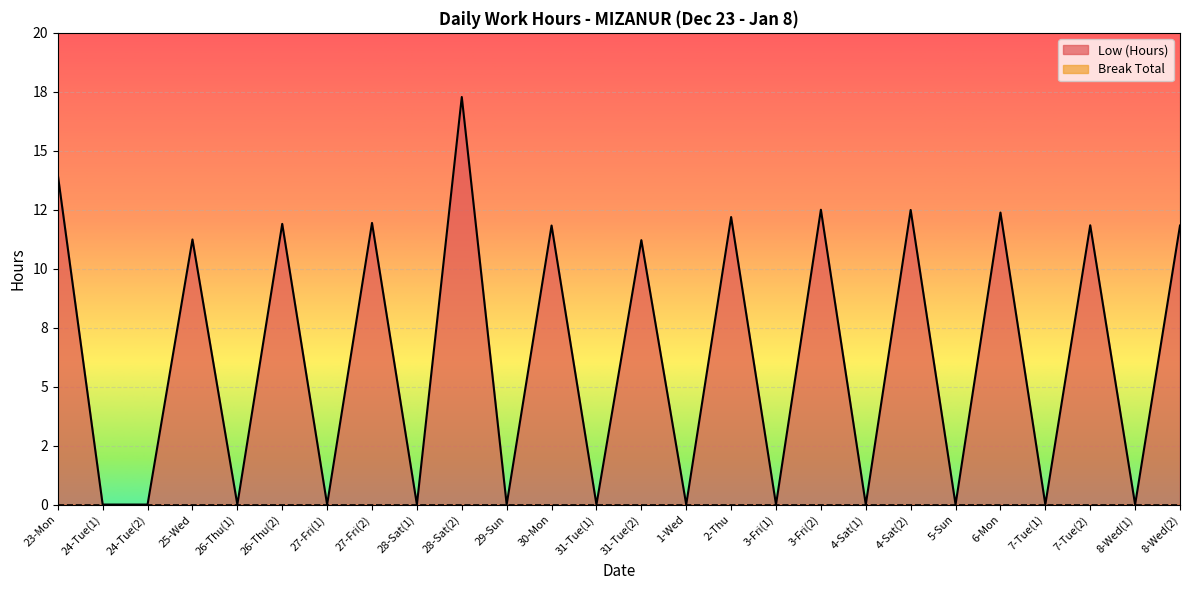

What is the difference between the maximum and minimum values?

17.3